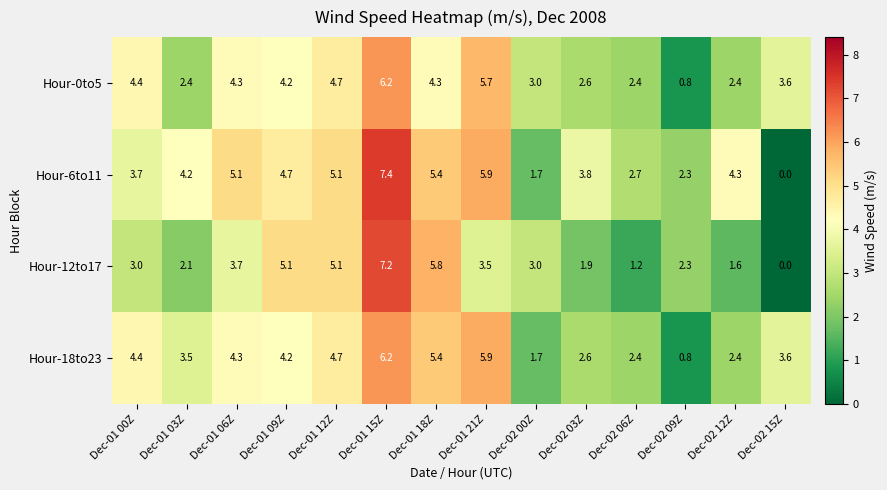

What is the sum of the Hour-12to17 values at Dec-02 03Z and Dec-02 06Z?

3.1